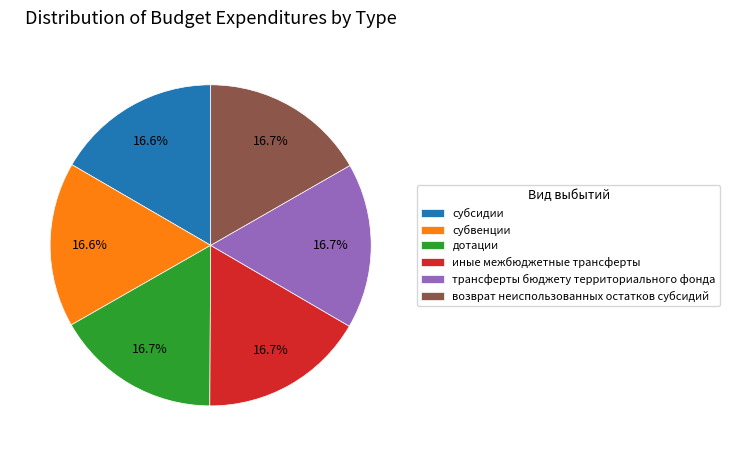

To the nearest percent, what is the average slice percentage?

17%